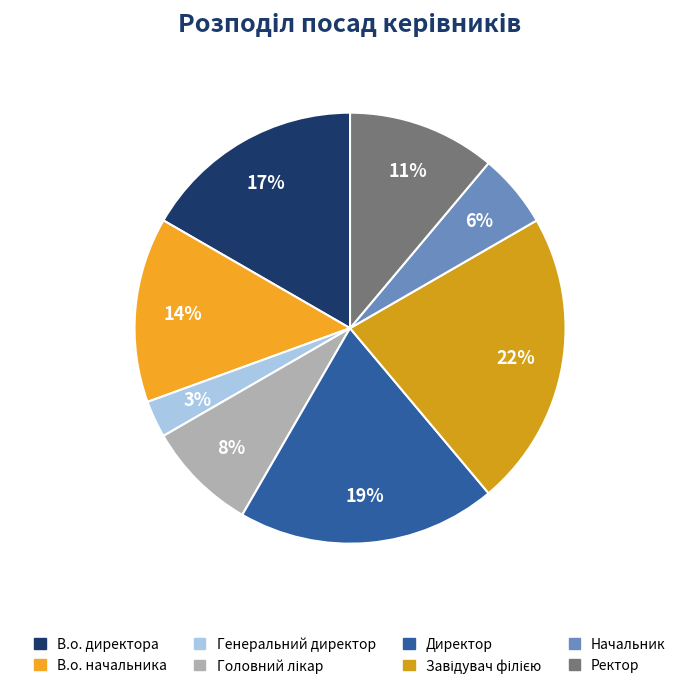

Count the number of slices in the pie.

8